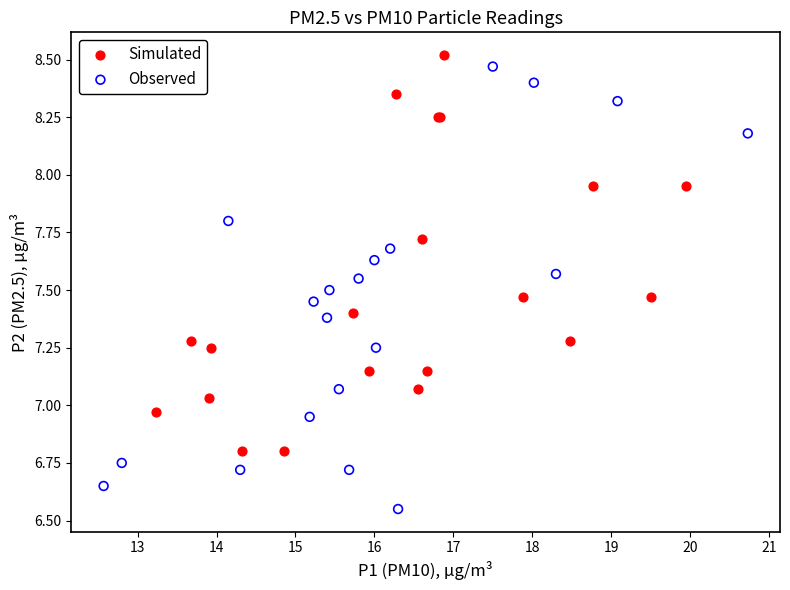

Which series has the largest Y range (max minus min)?

Observed